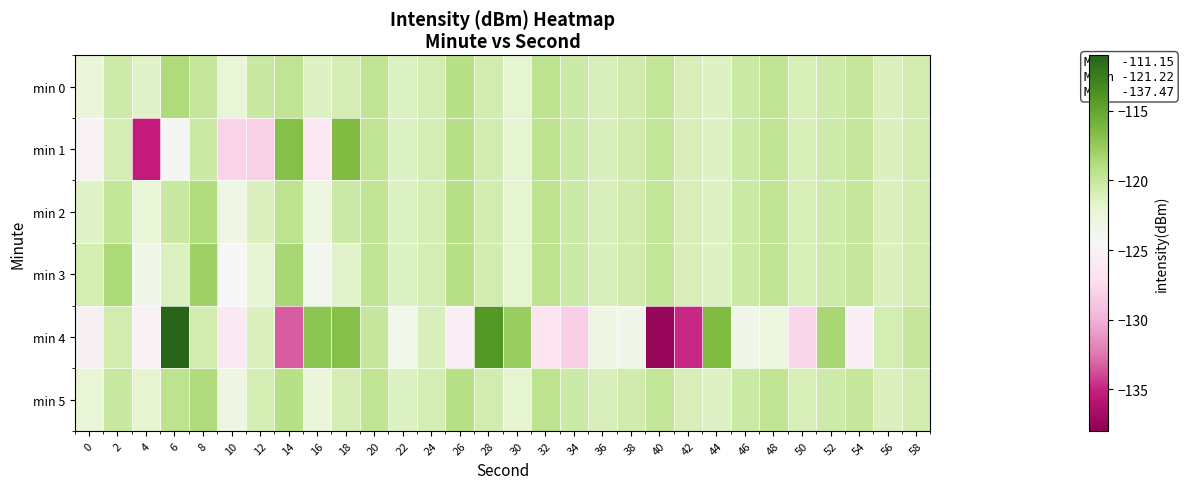

Which series has the largest total across all categories?

min 0